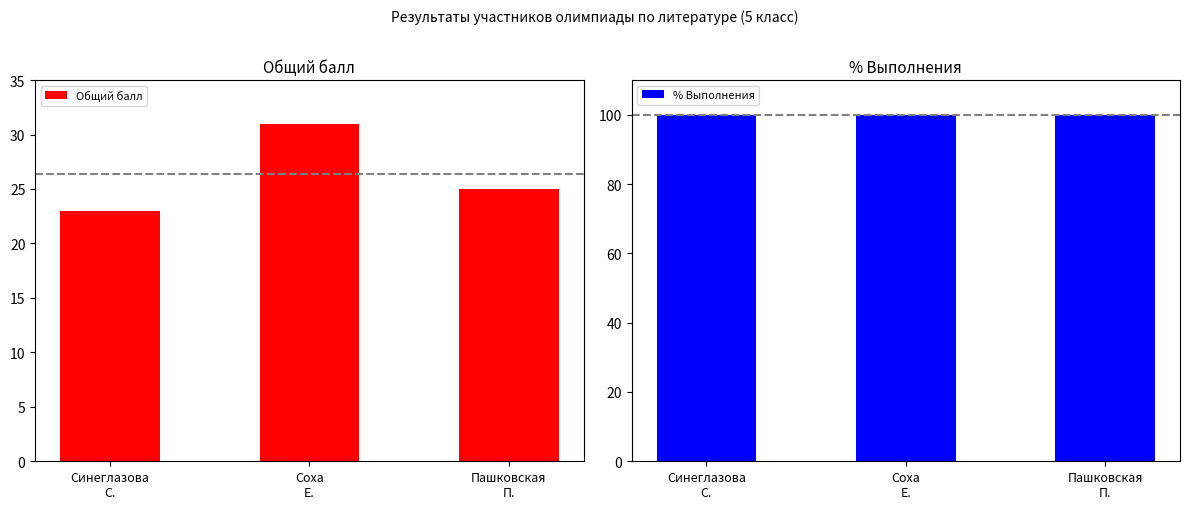

At Пашковская
П., list the series in order from smallest to largest.

Общий балл, % Выполнения